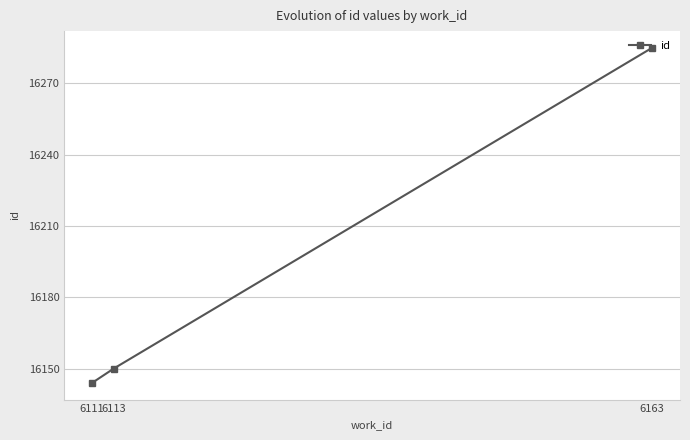

Which label corresponds to the smallest value in the chart?

6111